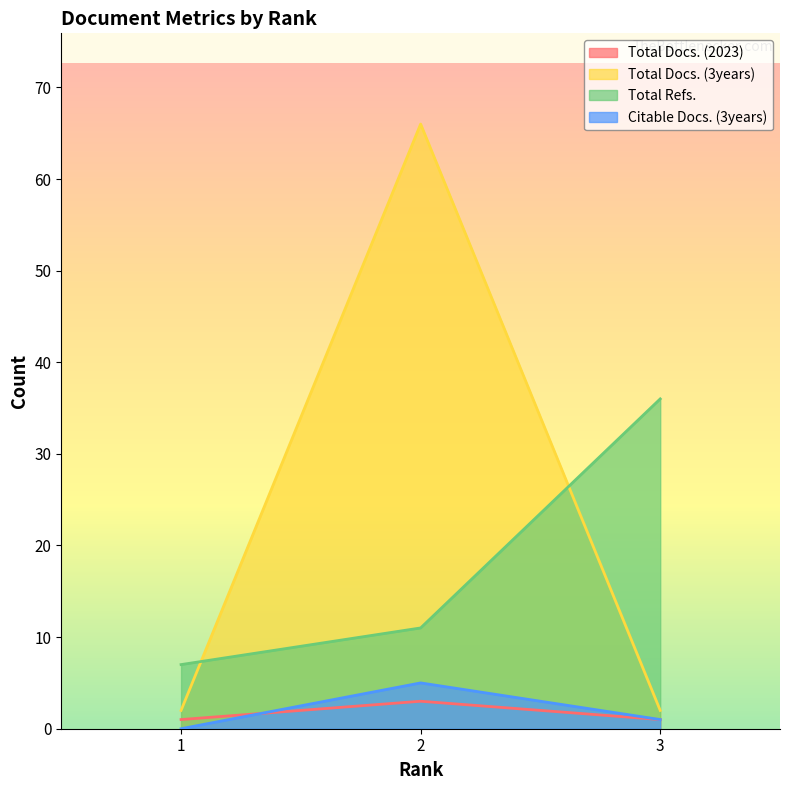

Where is Total Docs. (2023) nearest to the value 2?

1